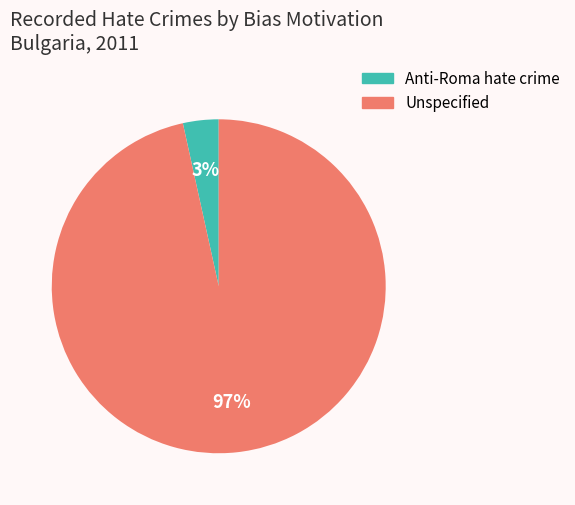

True or false: Unspecified accounts for 87% of the total.

False